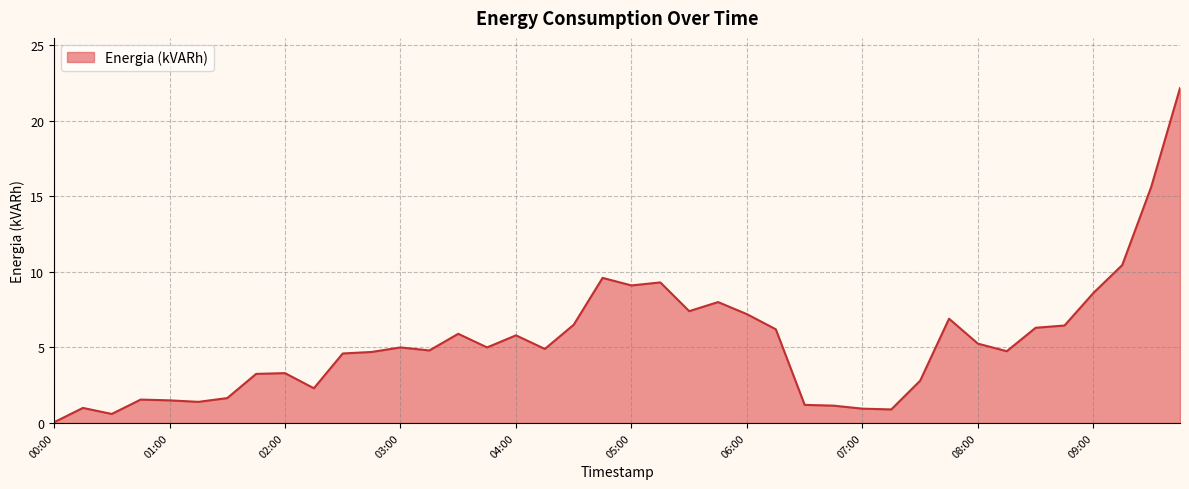

What is the label of the 36th point from the left?

2018-10-29 08:45